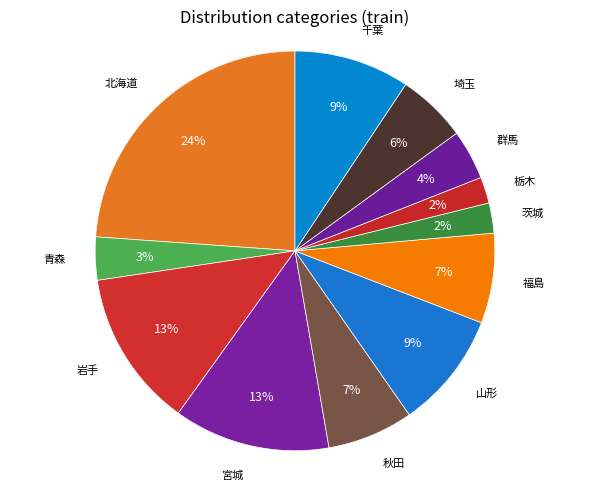

Which category has the smallest portion of the pie?

栃木